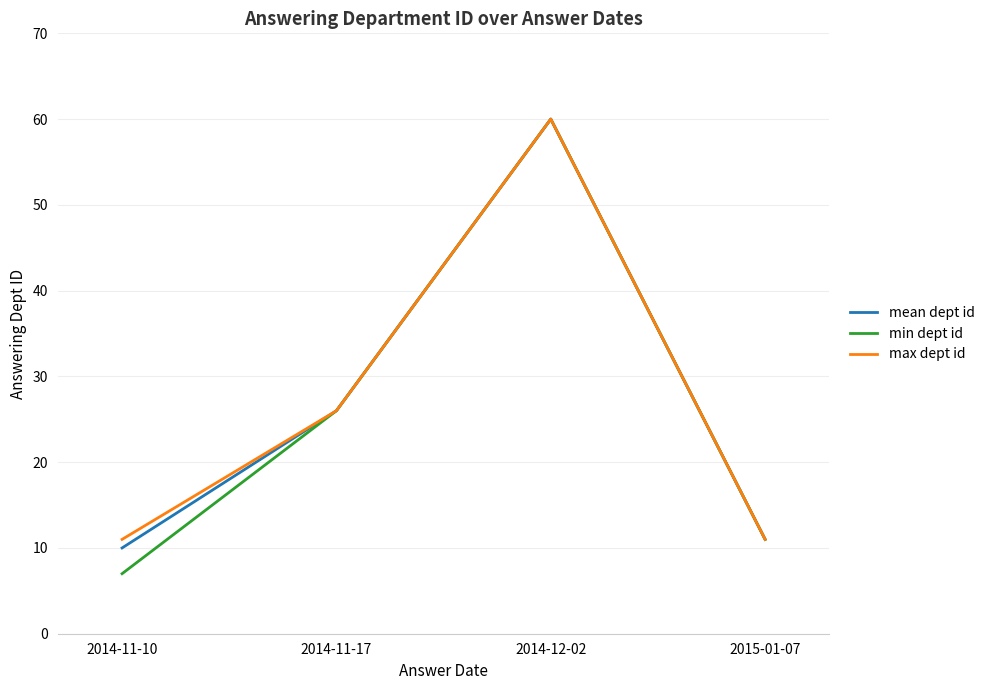

How many lines are shown in the chart?

3